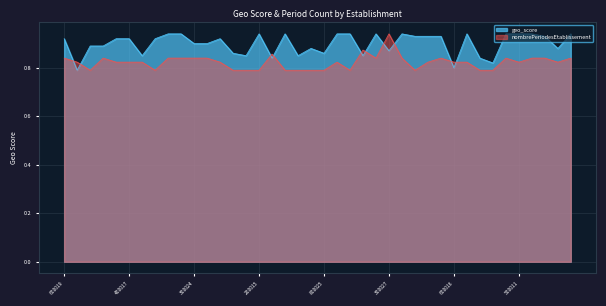

Is it true that nombrePeriodesEtablissement equals 1.4 at 31864382200014?

False